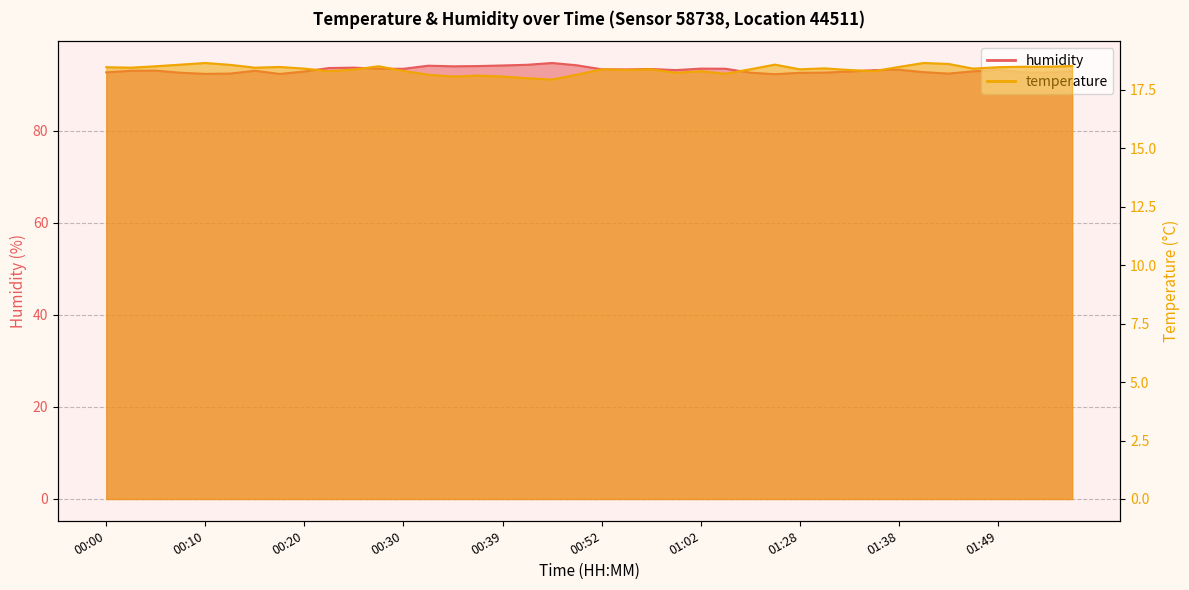

What is the lowest value of the humidity series?

92.3